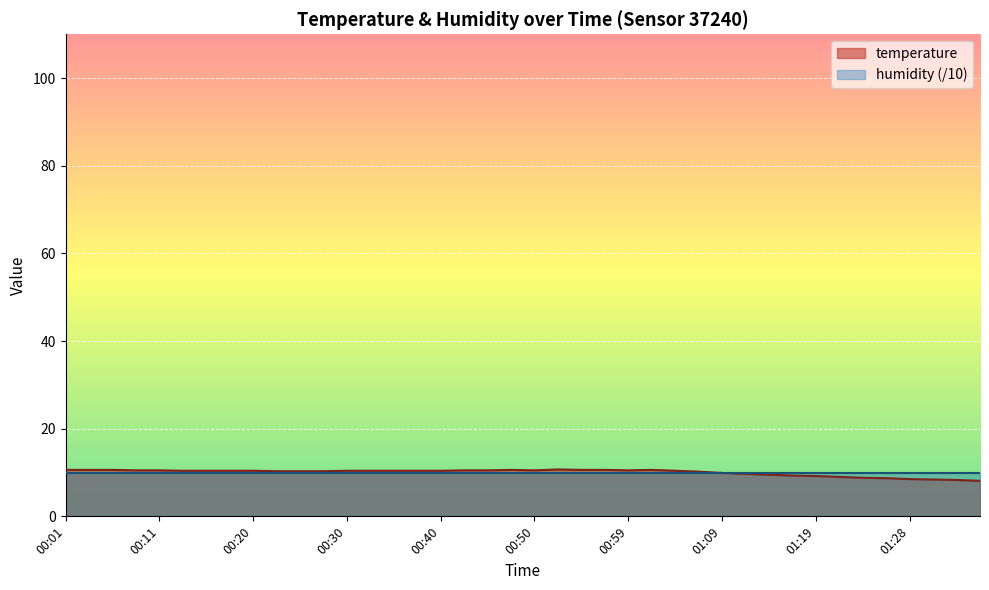

What is the average value?

10.0